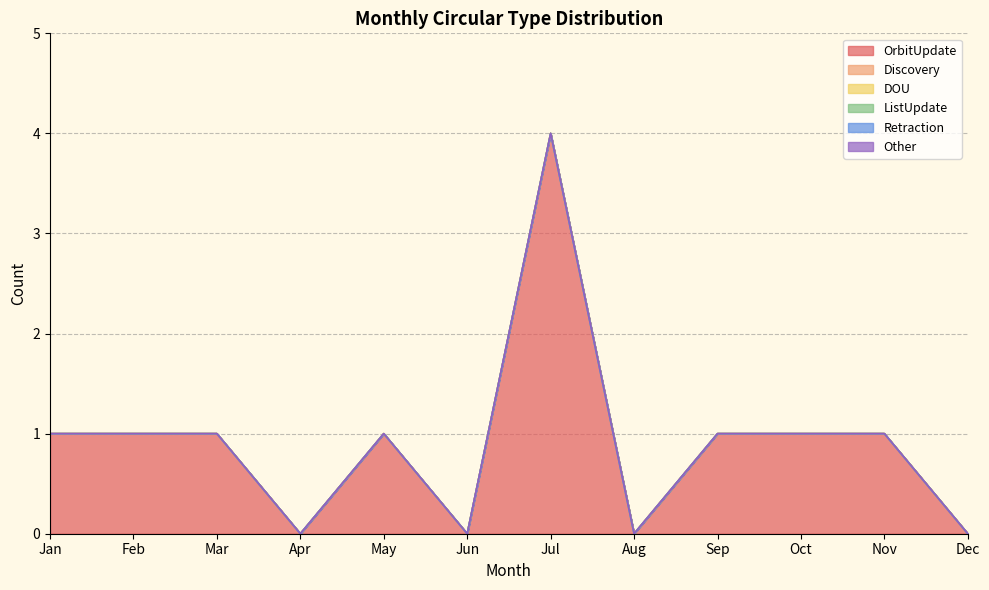

True or false: Other and OrbitUpdate intersect in this chart.

False